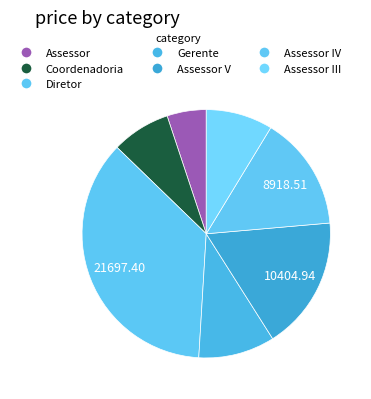

What is the total percentage of Diretor and Assessor V?

53.7%